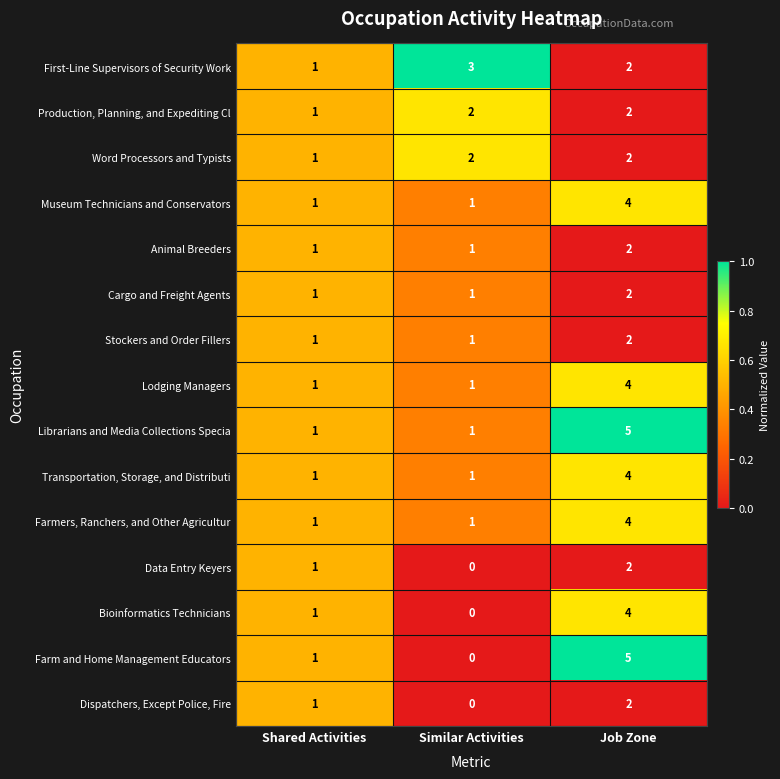

What is the total value across all series at Job Zone?

46